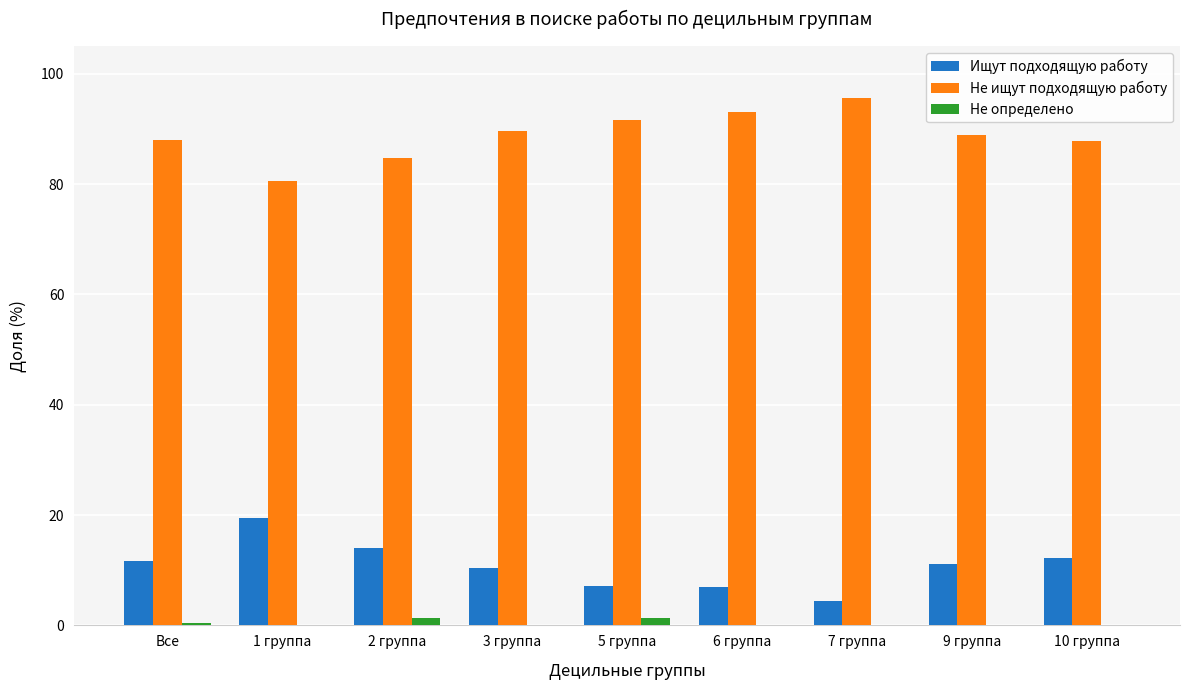

The Ищут подходящую работу series shows 10.7 at 5 группа. True or false?

False